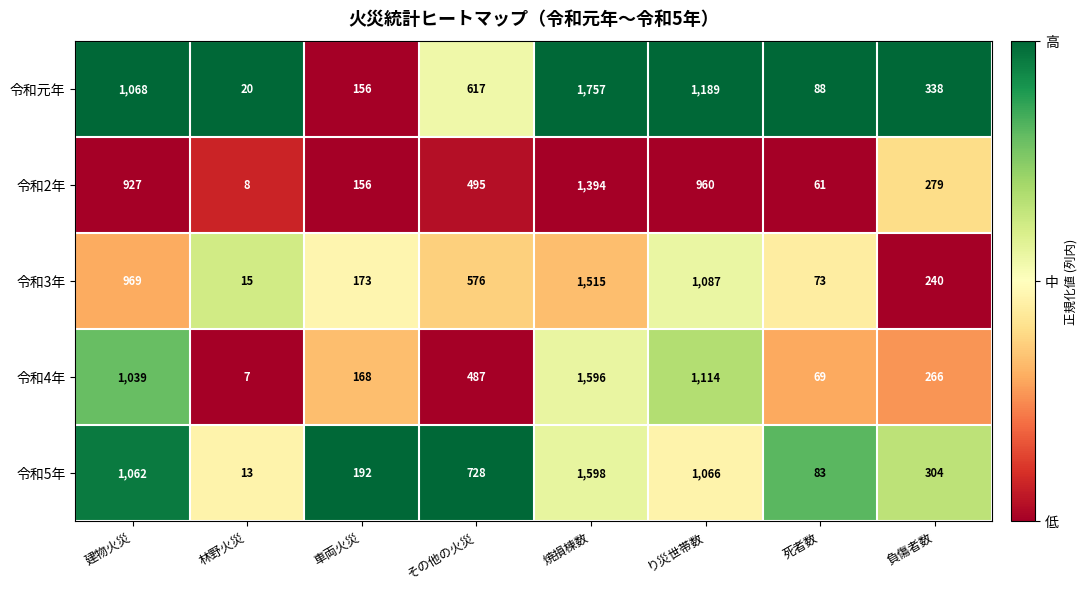

What is the maximum value shown in the chart?

1757